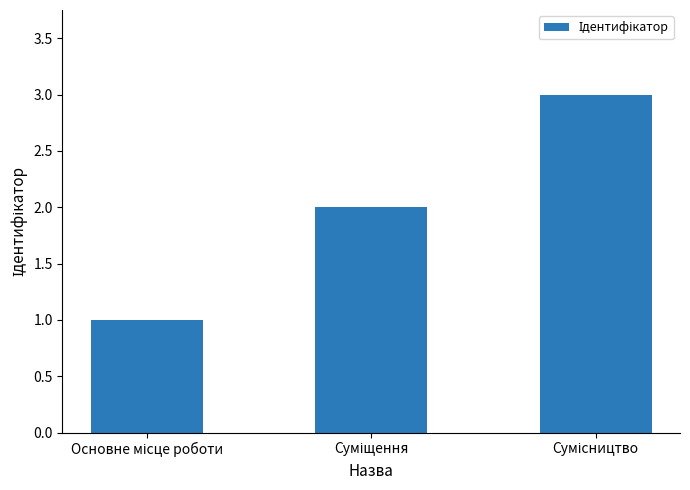

What is the maximum value shown in the chart?

3